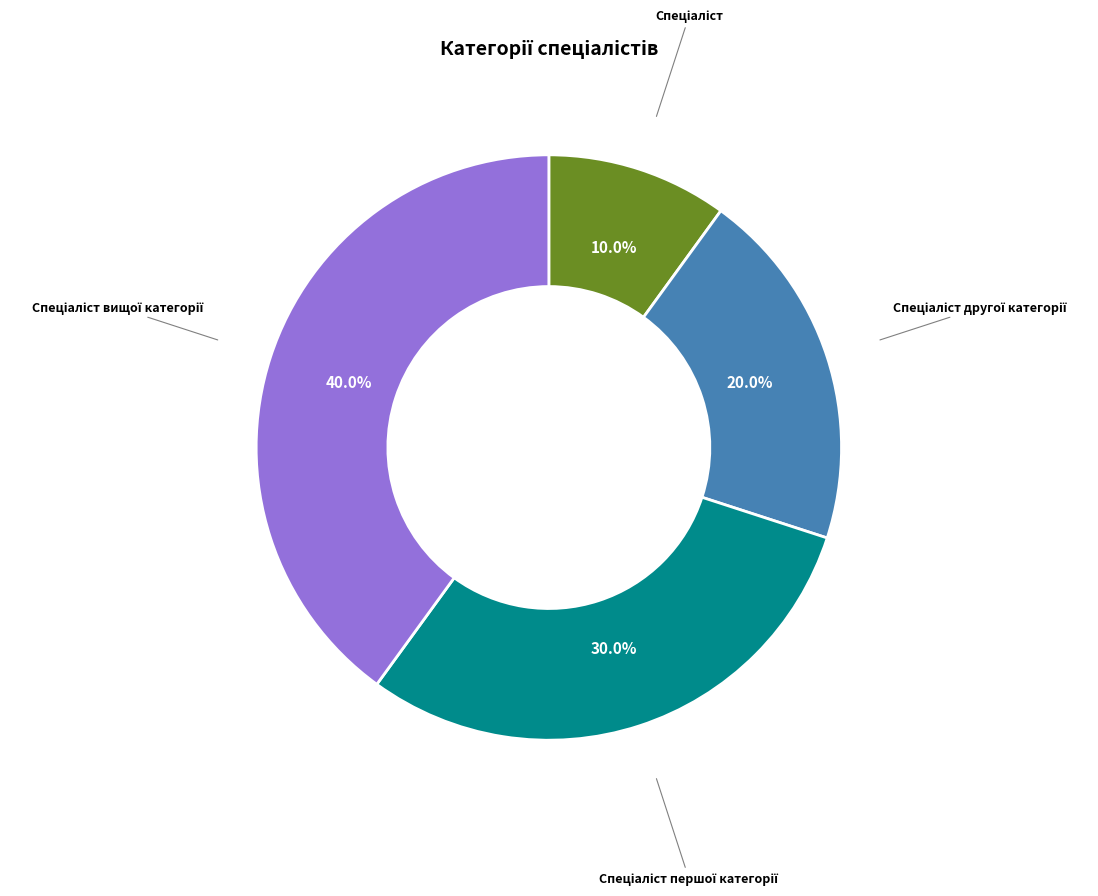

Is there any slice that represents more than half of the pie?

No